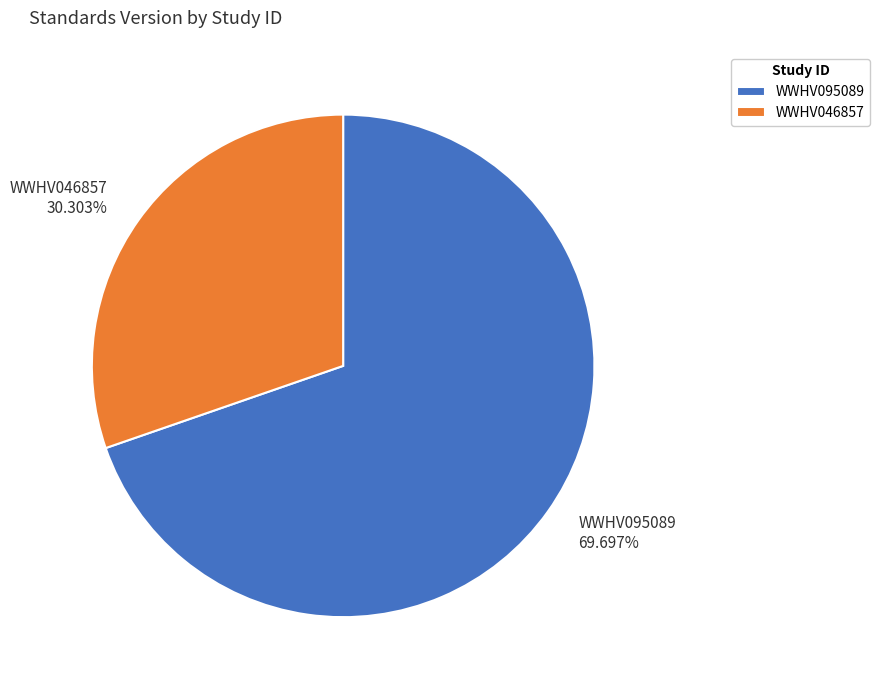

Count the number of slices in the pie.

2